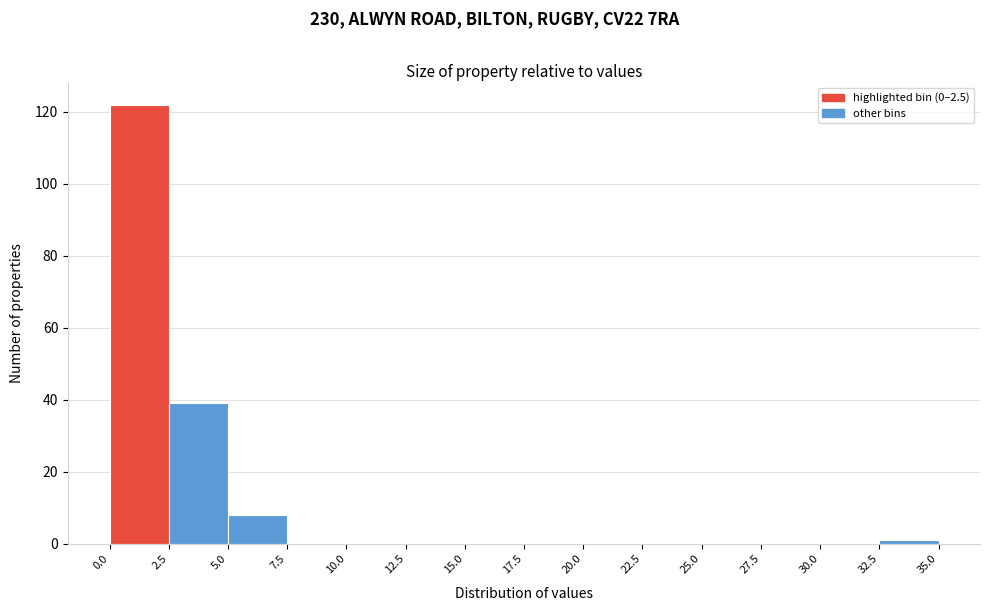

Reading left to right, list every bar in this chart as the range it spans on the x-axis followed by its height. The values are not printed on the chart, so give them approximately, as read against the axis.

0.0 to 2.5: 122
2.5 to 5.0: 40
5.0 to 7.5: 8
7.5 to 10.0: 0
10.0 to 12.5: 0
12.5 to 15.0: 0
15.0 to 17.5: 0
17.5 to 20.0: 0
20.0 to 22.5: 0
22.5 to 25.0: 0
25.0 to 27.5: 0
27.5 to 30.0: 0
30.0 to 32.5: 0
32.5 to 35.0: under 2